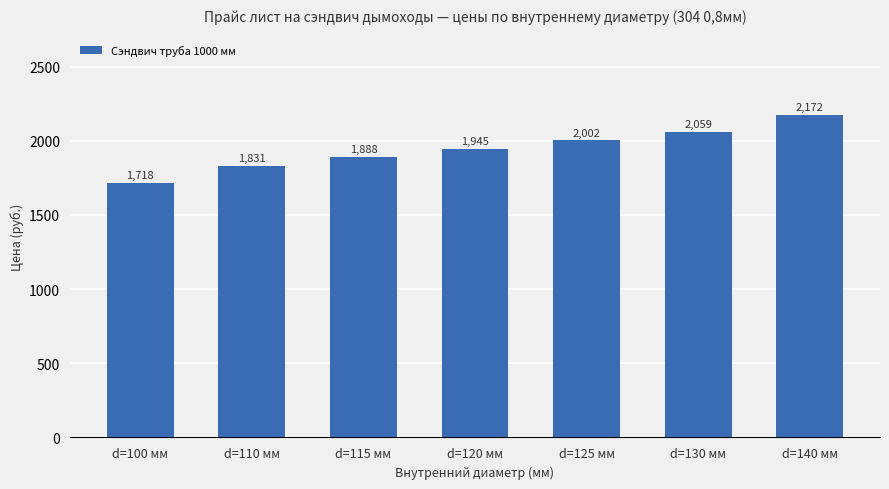

What is the value of the 2nd bar from the left?

1831.3